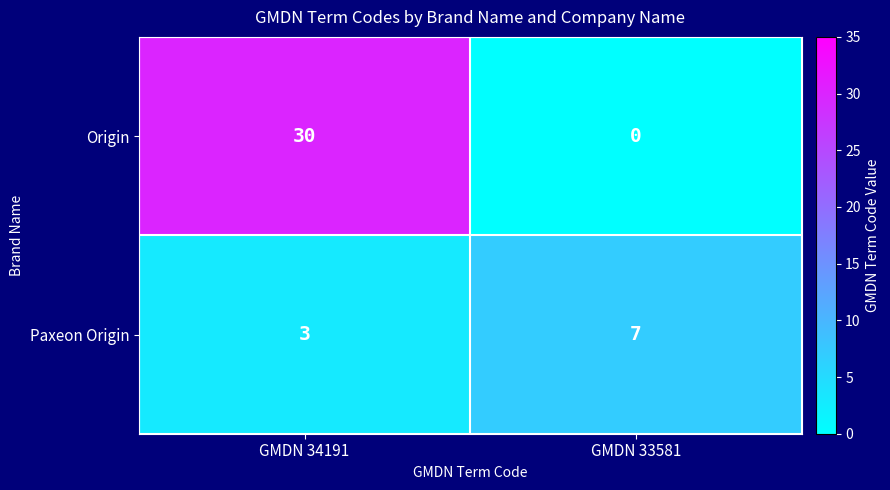

Rank the series by their maximum value, from highest to lowest.

Origin, Paxeon Origin